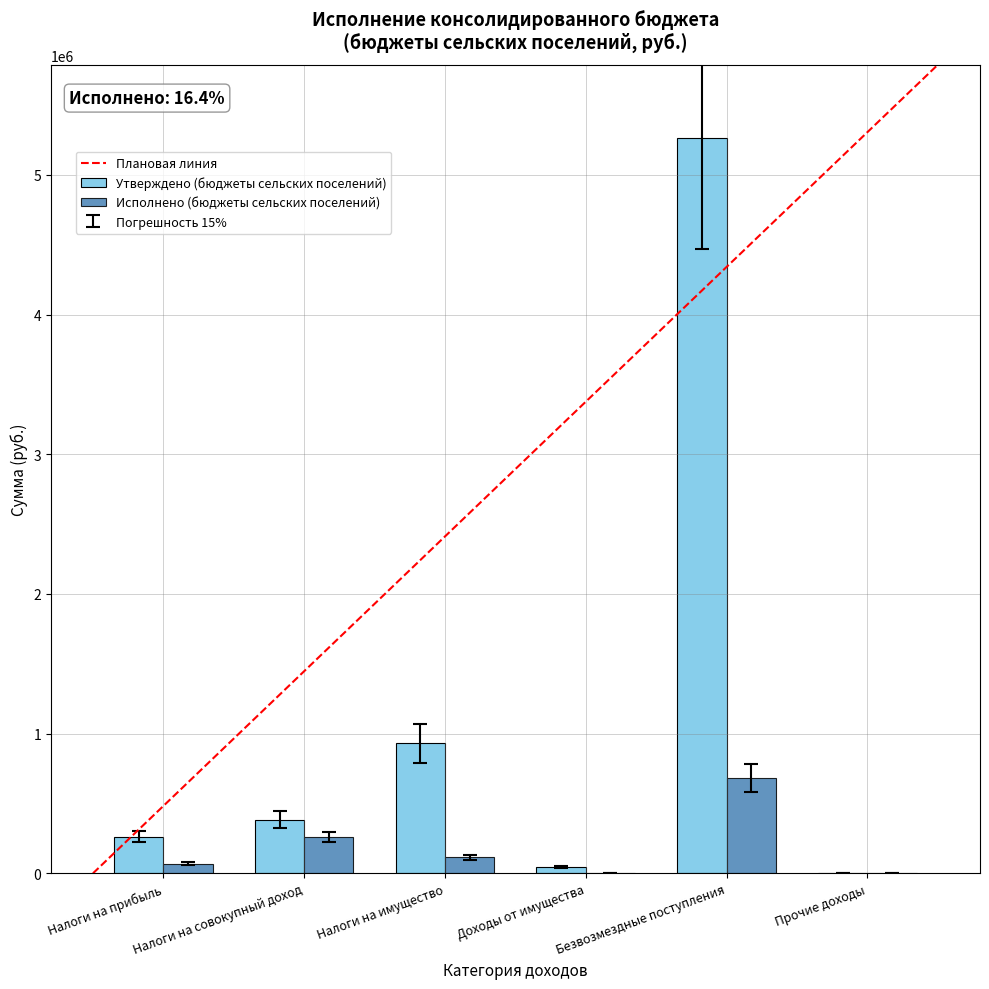

What is the maximum value shown in the chart?

5262250.3